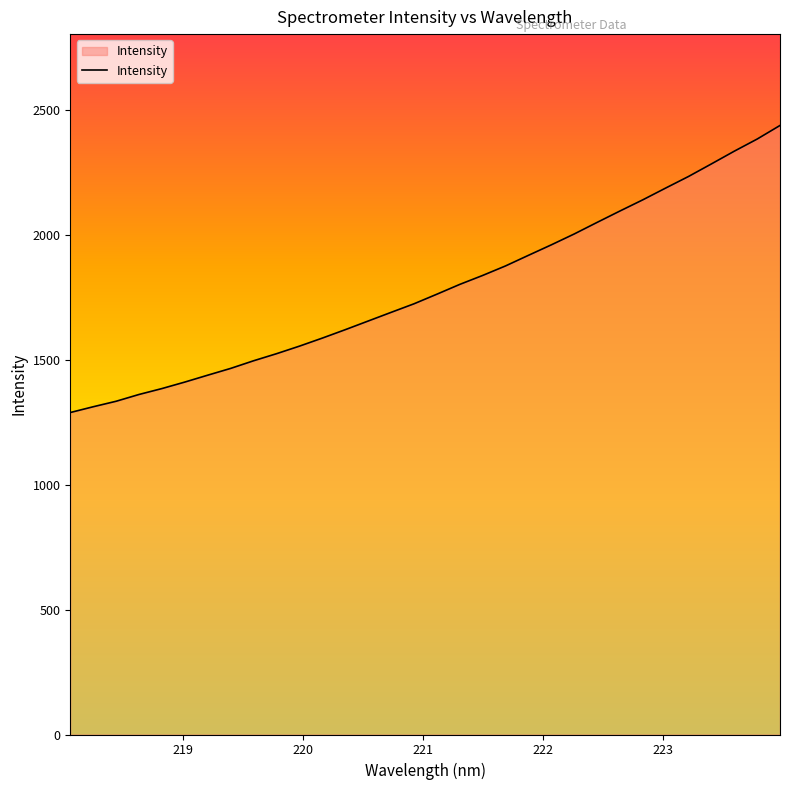

What is the difference between the maximum and minimum values?

1148.8